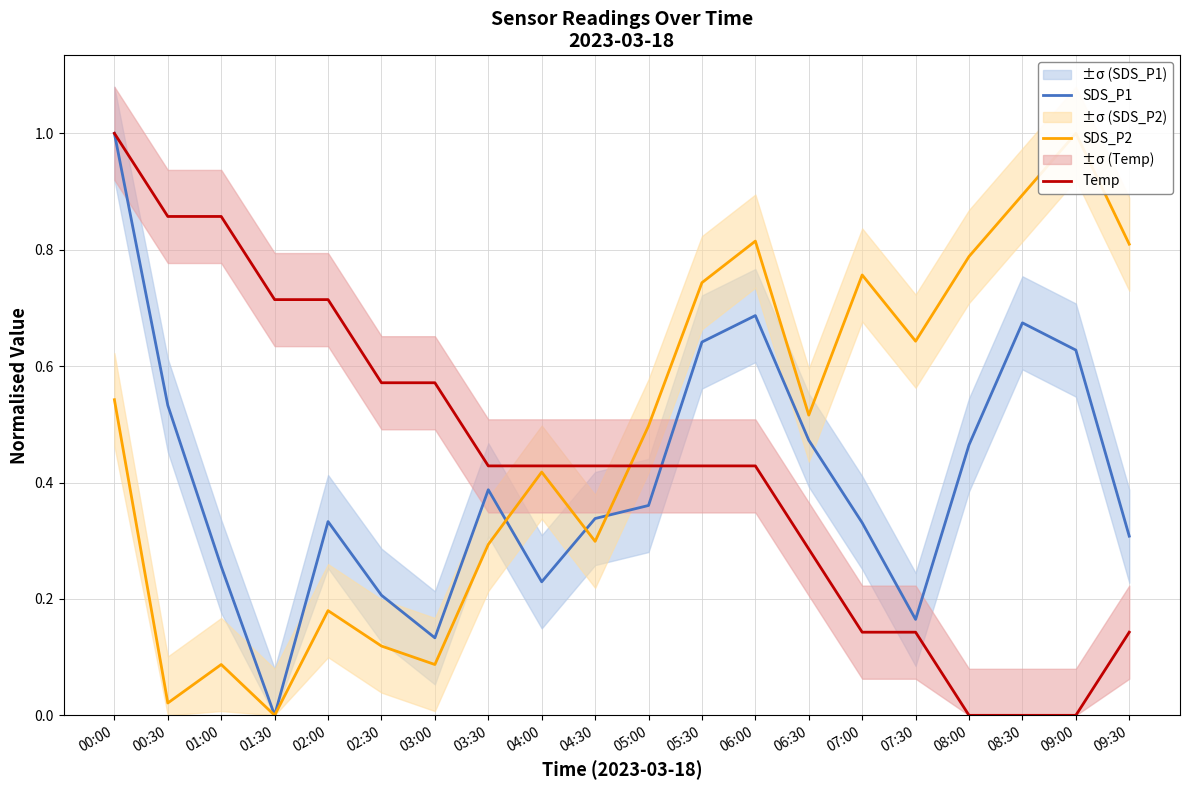

Which label corresponds to the largest value in the chart?

00:00